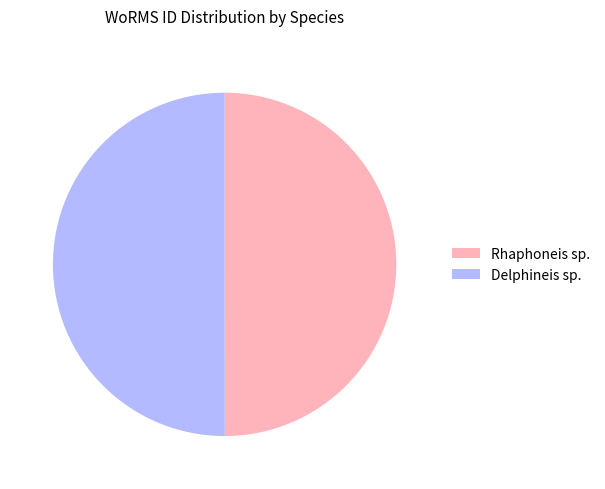

Approximately how many times larger is the value at Delphineis sp. compared to Rhaphoneis sp.?

1.0